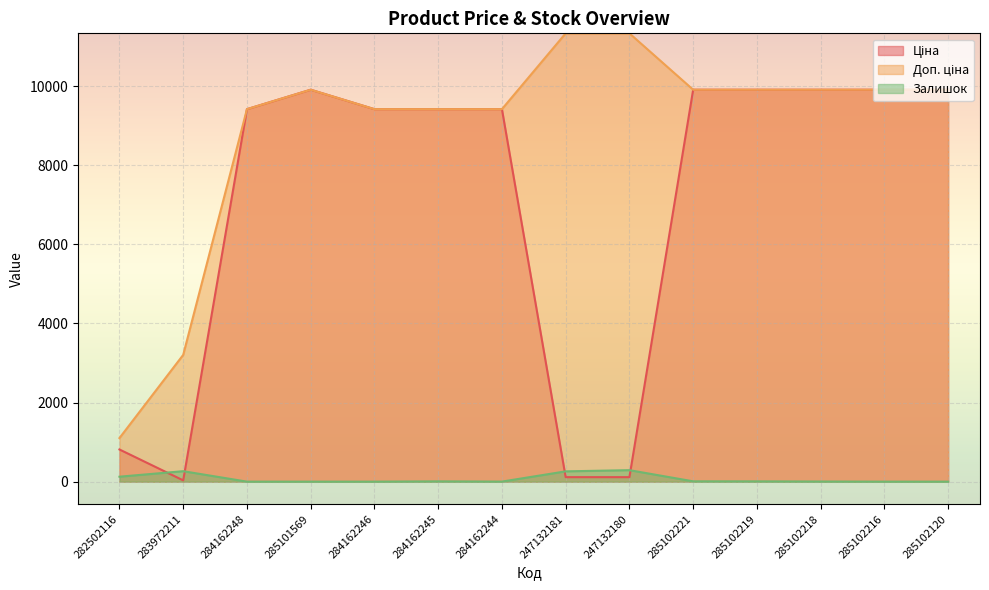

Reading left to right, transcribe all the data shown in this chart.

Ціна: 813.0	32.0	9416.9	9908.5	9416.9	9416.9	9416.9	113.3	113.3	9908.5	9908.5	9908.5	9908.5	9908.5
Доп. ціна: 1101.8	3205.0	9416.9	9908.5	9416.9	9416.9	9416.9	11334.0	11334.0	9908.5	9908.5	9908.5	9908.5	9908.5
Залишок: 125.0	264.0	0.0	0.0	0.0	7.0	1.0	260.0	290.0	8.0	7.0	3.0	0.0	0.0